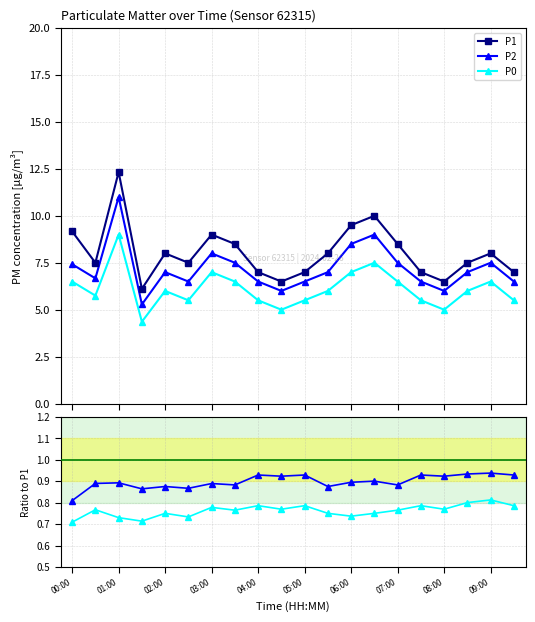

What is the value of the P2 point at the 17th from the left?

6.0